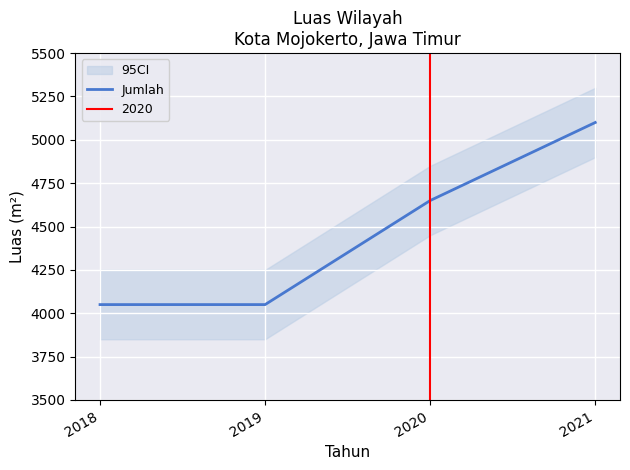

True or false: the data has more than 2 interior local peaks.

False